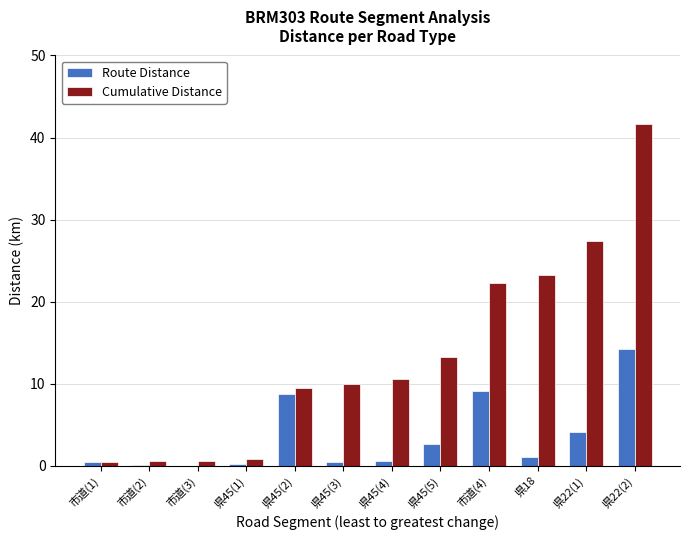

Which series has the largest total across all categories?

Cumulative Distance